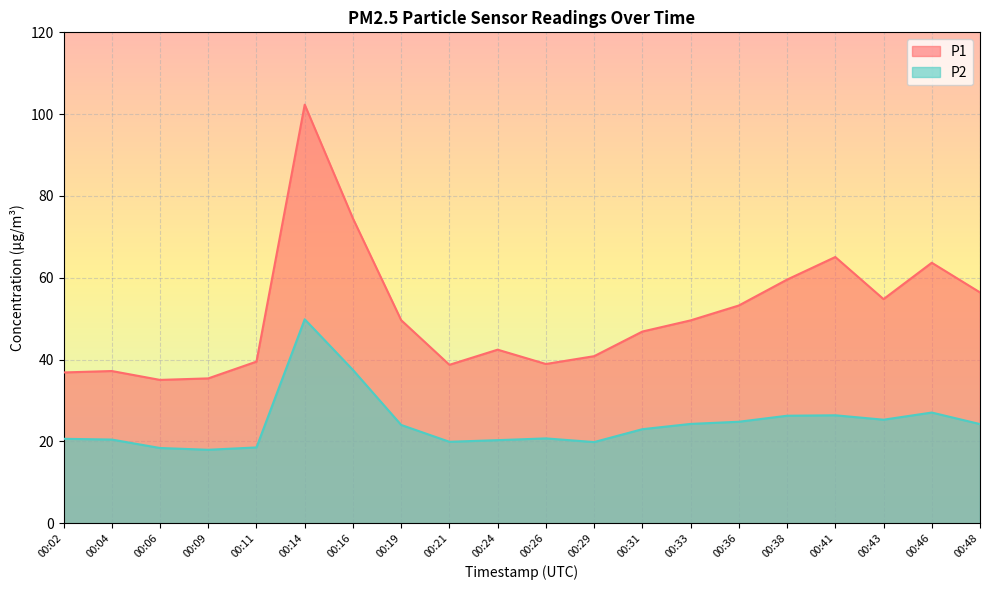

Reading left to right, transcribe all the data shown in this chart.

P1: 00:02=36.9	00:04=37.2	00:06=35.0	00:09=35.4	00:11=39.5	00:14=102.3	00:16=74.5	00:19=49.6	00:21=38.7	00:24=42.4	00:26=38.9	00:29=40.8	00:31=46.9	00:33=49.6	00:36=53.2	00:38=59.5	00:41=65.1	00:43=54.8	00:46=63.7	00:48=56.4
P2: 00:02=20.6	00:04=20.4	00:06=18.4	00:09=17.9	00:11=18.5	00:14=49.9	00:16=37.5	00:19=24.0	00:21=19.9	00:24=20.3	00:26=20.7	00:29=19.8	00:31=23.0	00:33=24.3	00:36=24.8	00:38=26.3	00:41=26.4	00:43=25.3	00:46=27.1	00:48=24.2